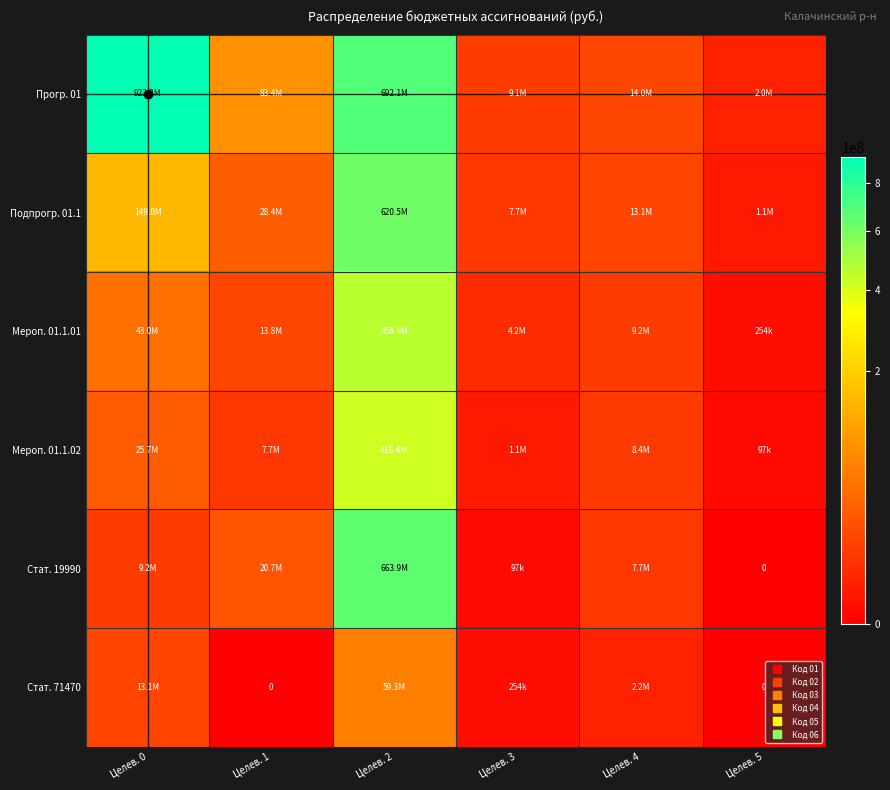

At which label does Прогр. 01 first exceed 83445289?

Целев. 0